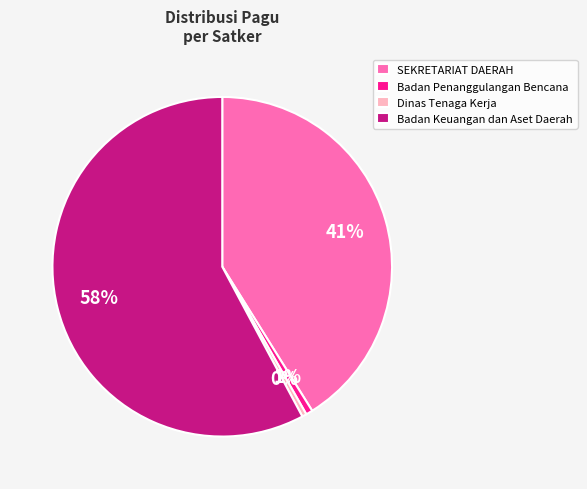

Combined, do Dinas Tenaga Kerja and Badan Keuangan dan Aset Daerah account for over 50%?

Yes